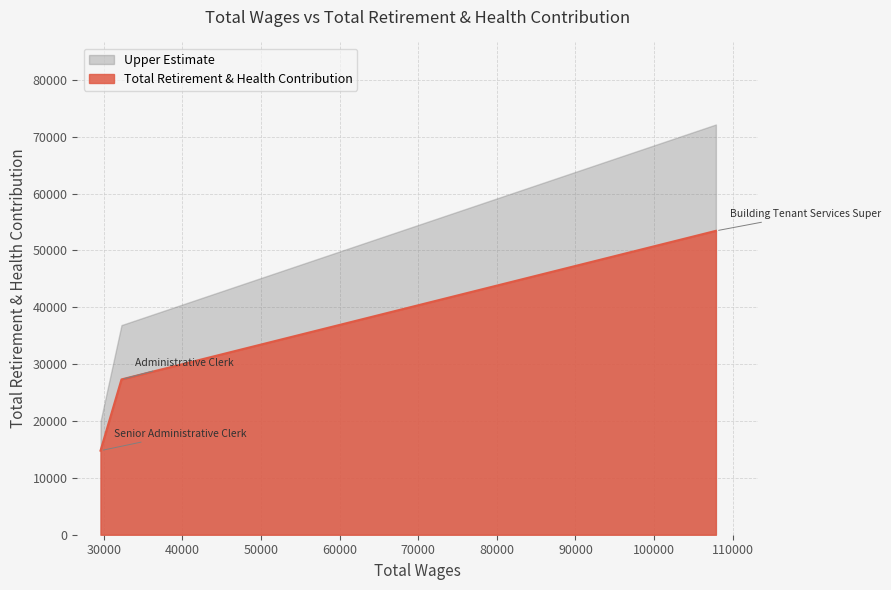

What is the greatest value displayed?

72152.1